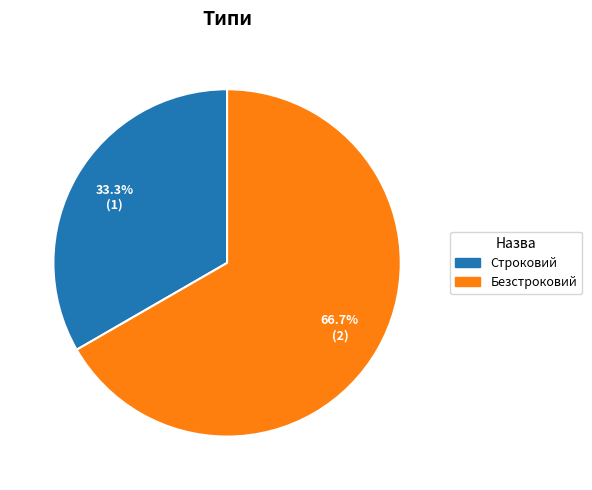

The Строковий slice represents 33% of the pie. True or false?

True